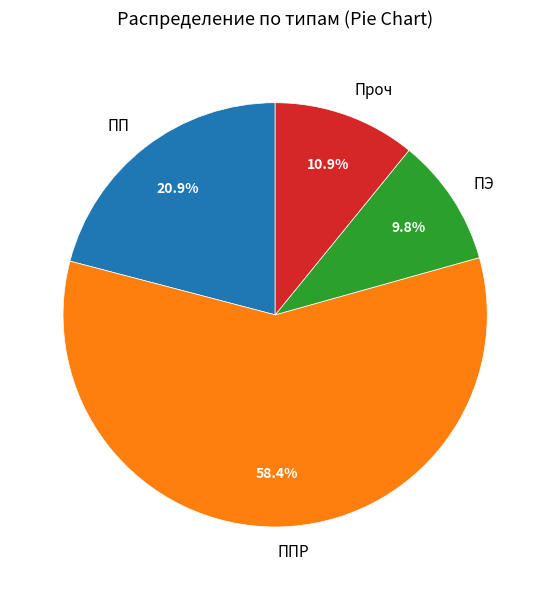

What percentage do Проч and ПЭ together represent?

20.7%